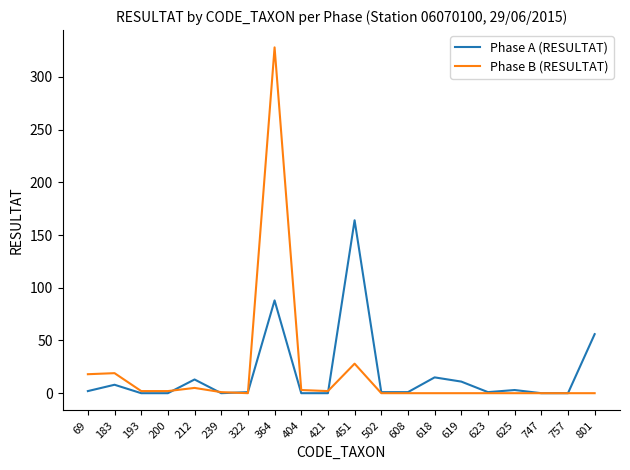

How many categories are shown in the chart?

20